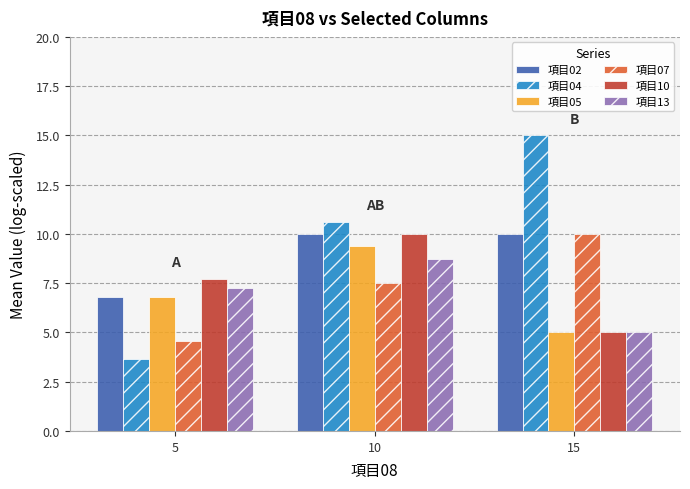

Is the value of 項目07 at 5 greater than the value of 項目05 at 10?

No